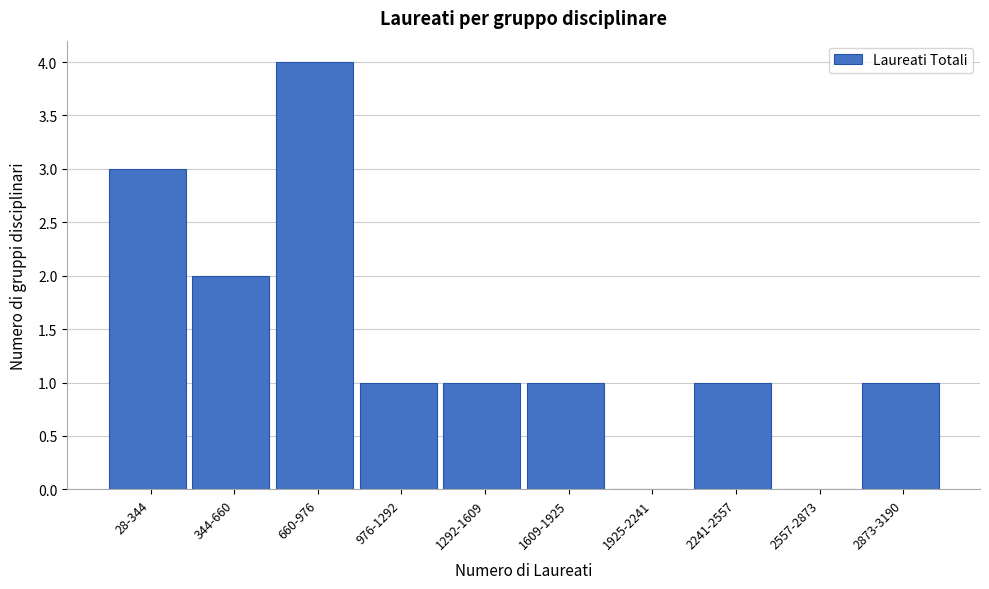

Reading left to right, what are all the values shown in this chart?

28-344=3	344-660=2	660-976=4	976-1292=1	1292-1609=1	1609-1925=1	1925-2241=0	2241-2557=1	2557-2873=0	2873-3190=1